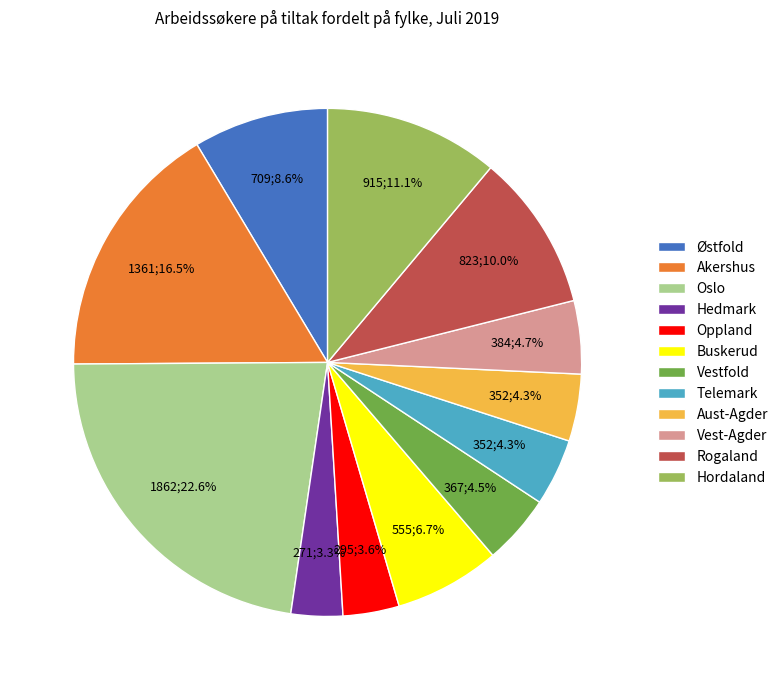

What portion of the pie excludes Oppland?

96.4%